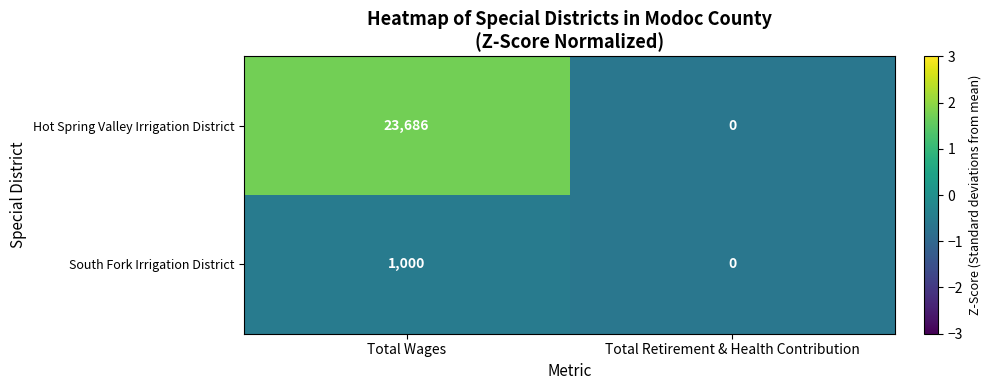

Rank the series by their average value, from lowest to highest.

South Fork Irrigation District, Hot Spring Valley Irrigation District